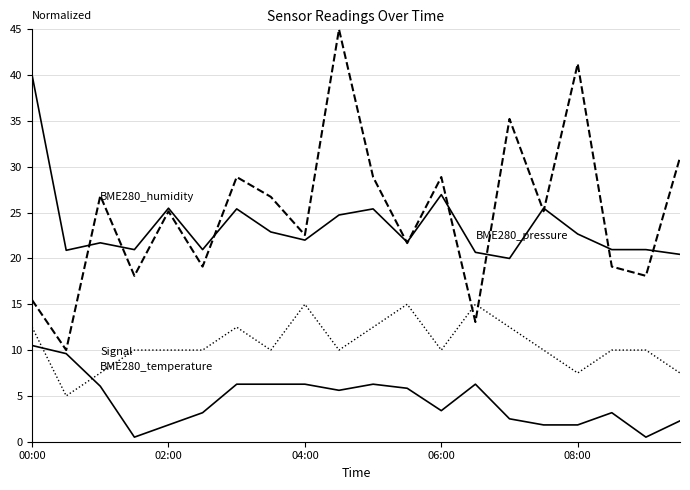

Is this an area chart (filled region under the line)?

No